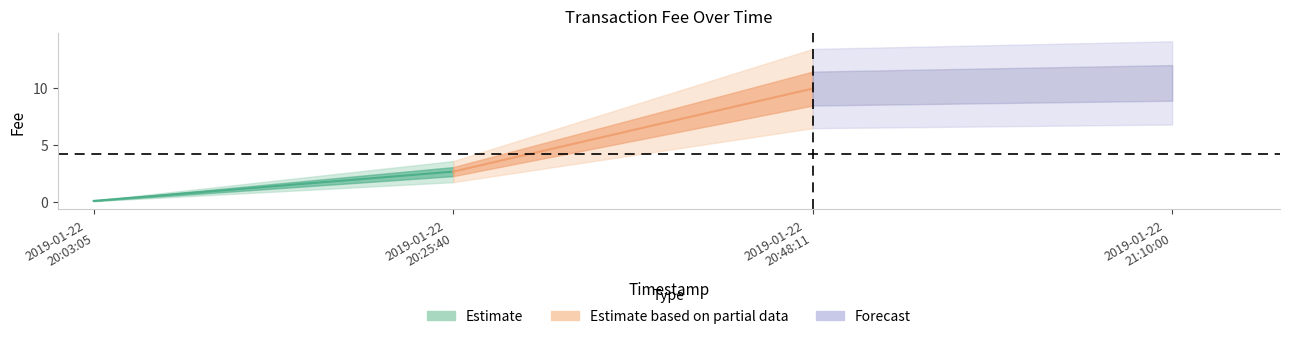

What is the maximum value shown in the chart?

9.9